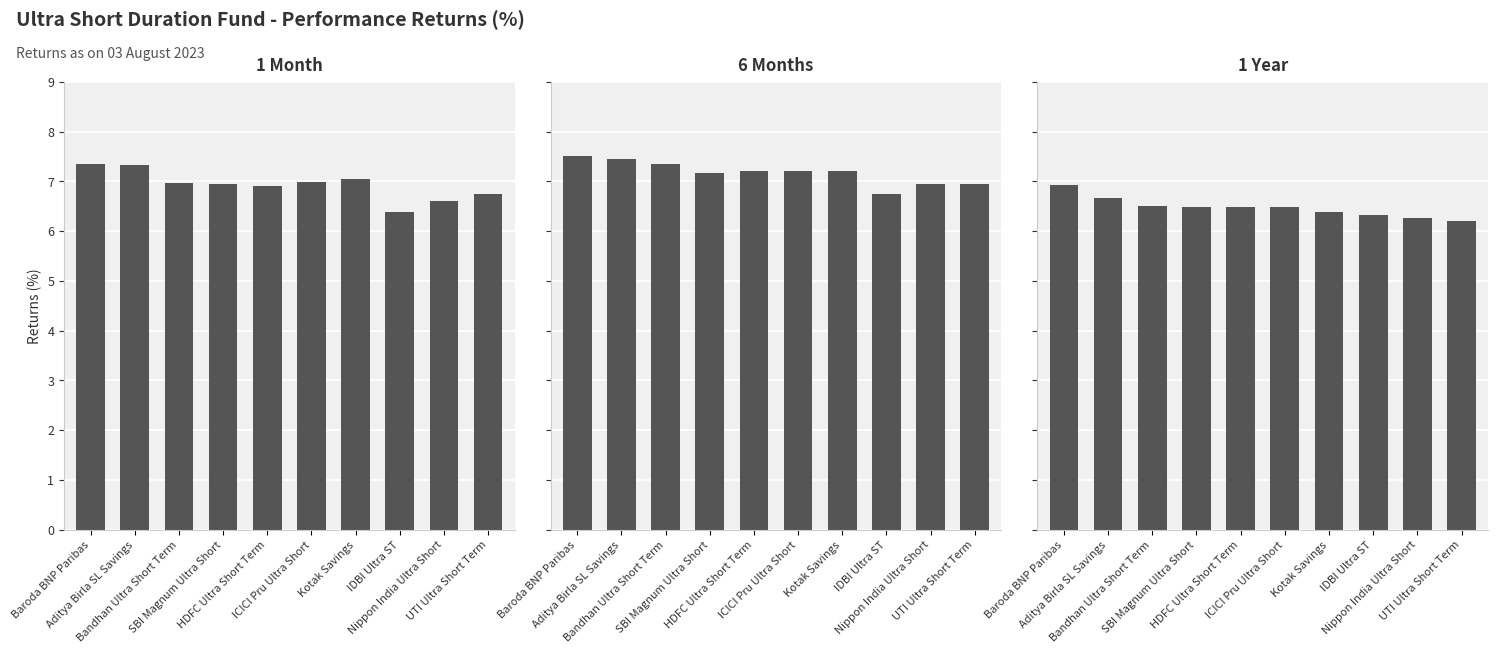

How many categories are shown in the chart?

10